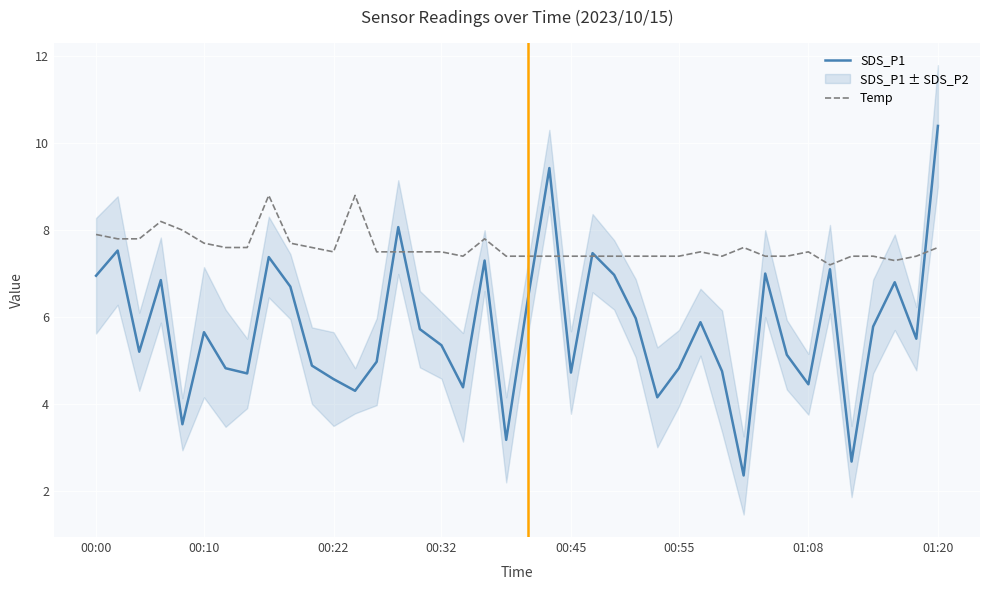

The Temp series shows 2.9 at 01:20. True or false?

False